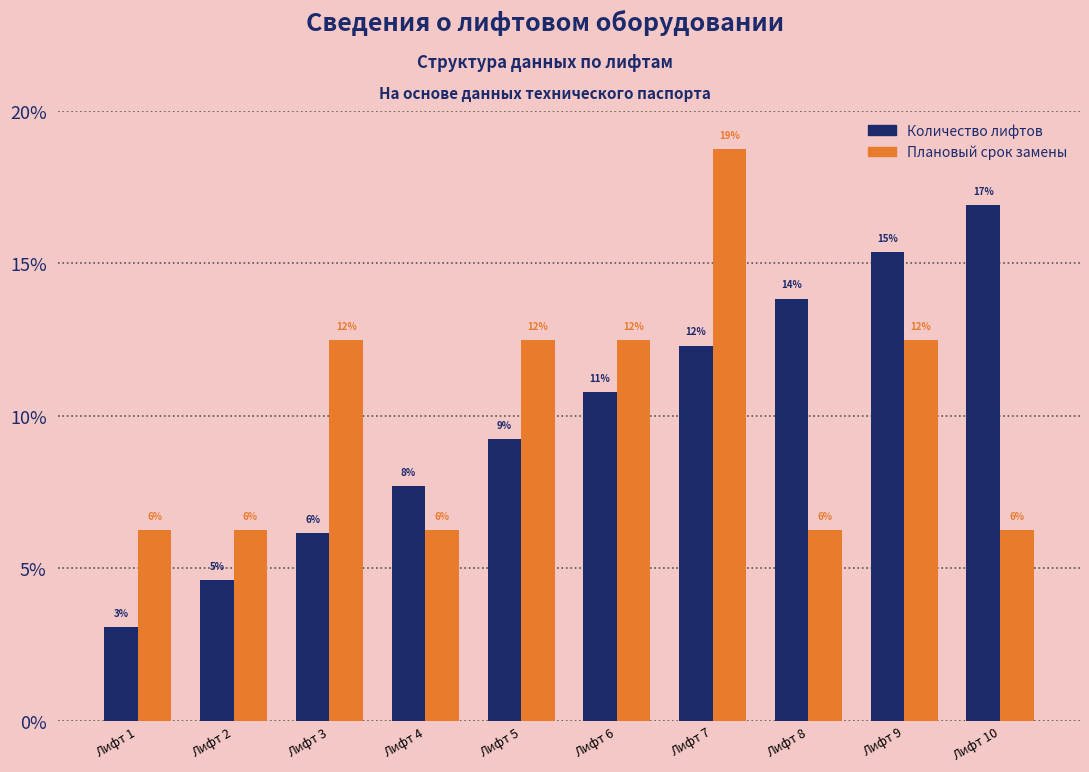

Reading left to right, list all the values displayed in this chart.

Количество лифтов: 3.1	4.6	6.2	7.7	9.2	10.8	12.3	13.8	15.4	16.9
Плановый срок замены: 6.2	6.2	12.5	6.2	12.5	12.5	18.8	6.2	12.5	6.2